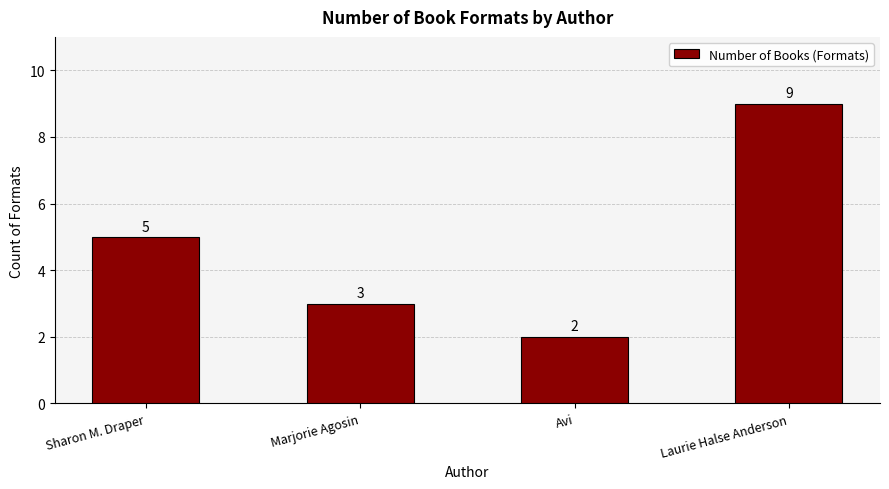

What is the sum of the values at Laurie Halse Anderson and Marjorie Agosin?

12